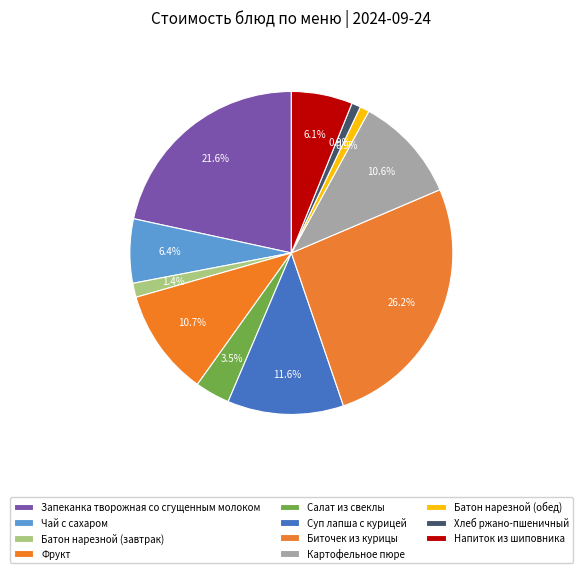

How many segments does this pie chart have?

11